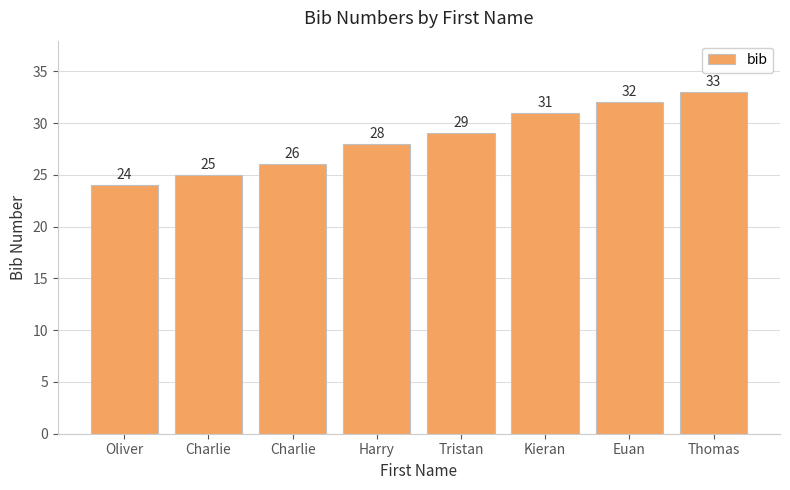

What is the average value?

28